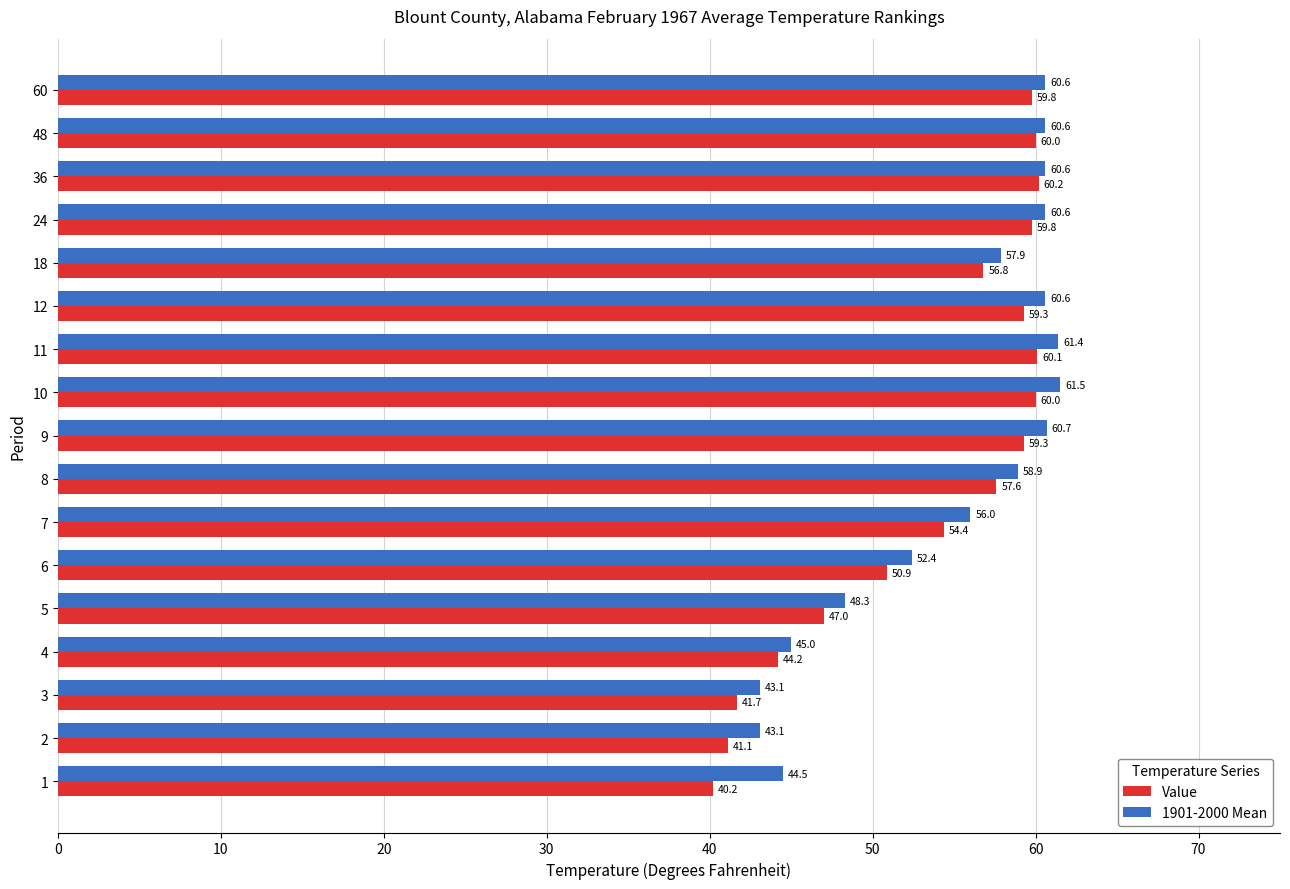

What are all the series names shown in the legend?

Value, 1901-2000 Mean